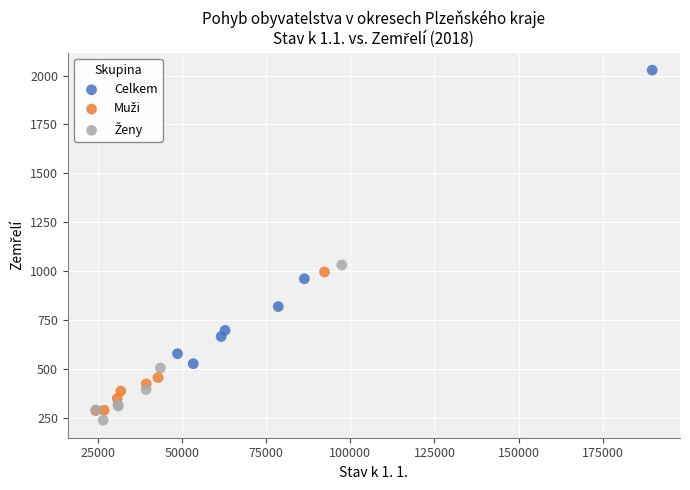

Which series contains the highest Y value?

Celkem